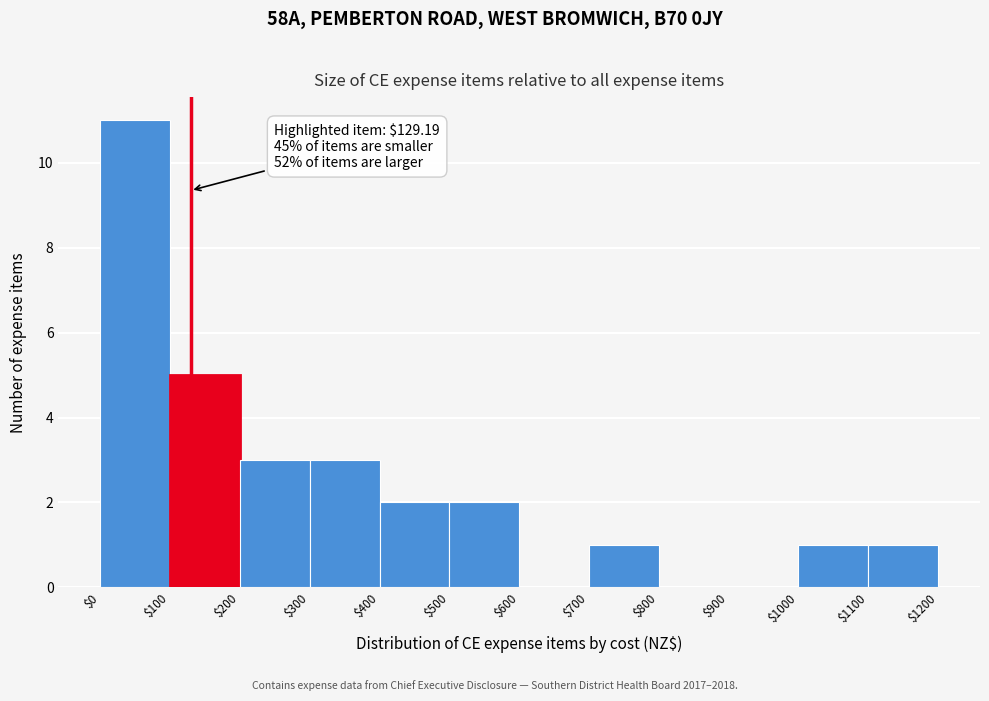

Which range on the x-axis has the tallest bar?

$0 to $100